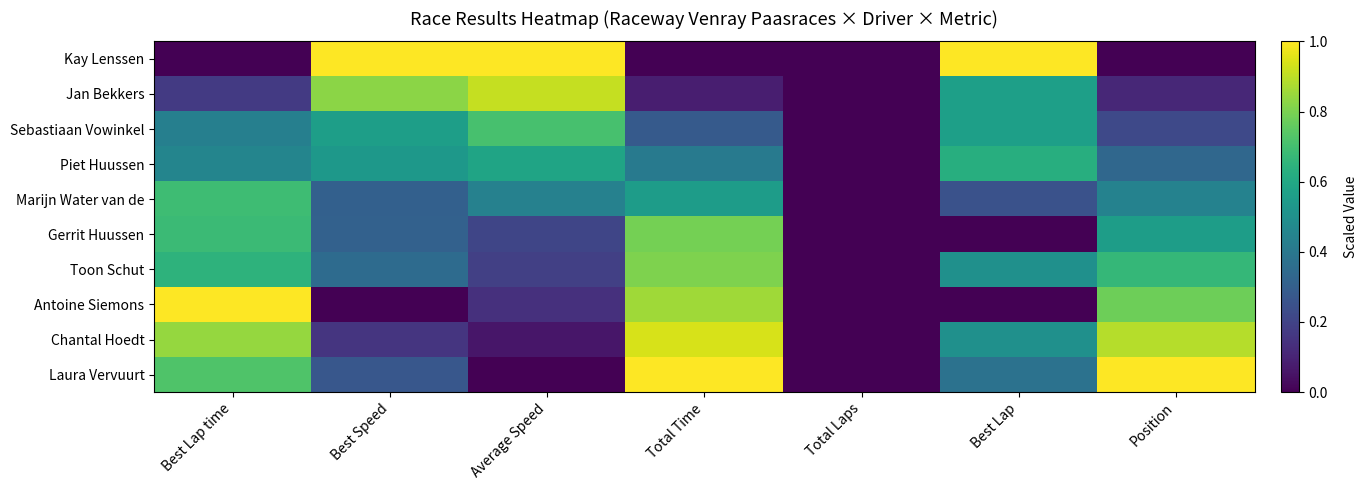

List the series in order of their peak value, highest first.

Kay Lenssen, Antoine Siemons, Laura Vervuurt, Chantal Hoedt, Jan Bekkers, Toon Schut, Gerrit Huussen, Sebastiaan Vowinkel, Marijn Water van de, Piet Huussen